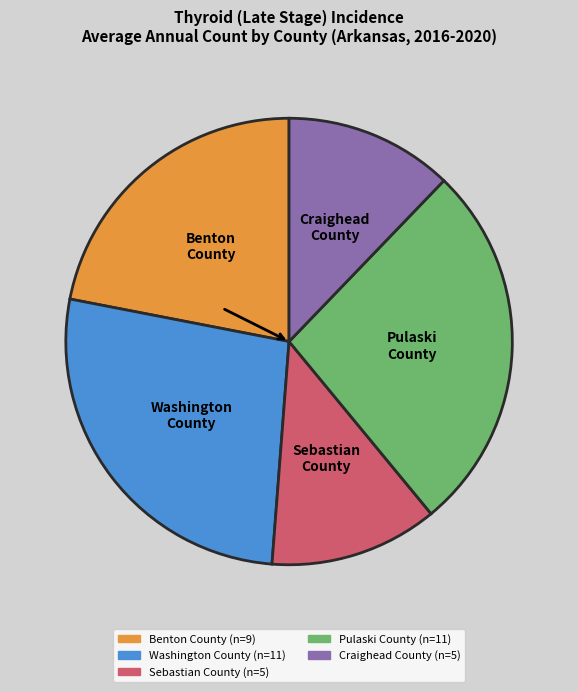

Count the number of slices in the pie.

5